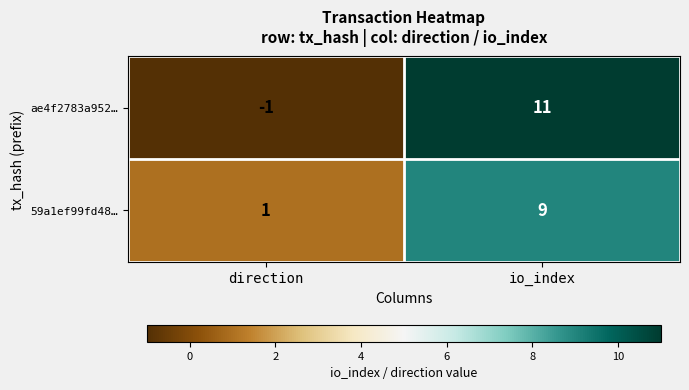

At which category is the sum across all series the highest?

io_index